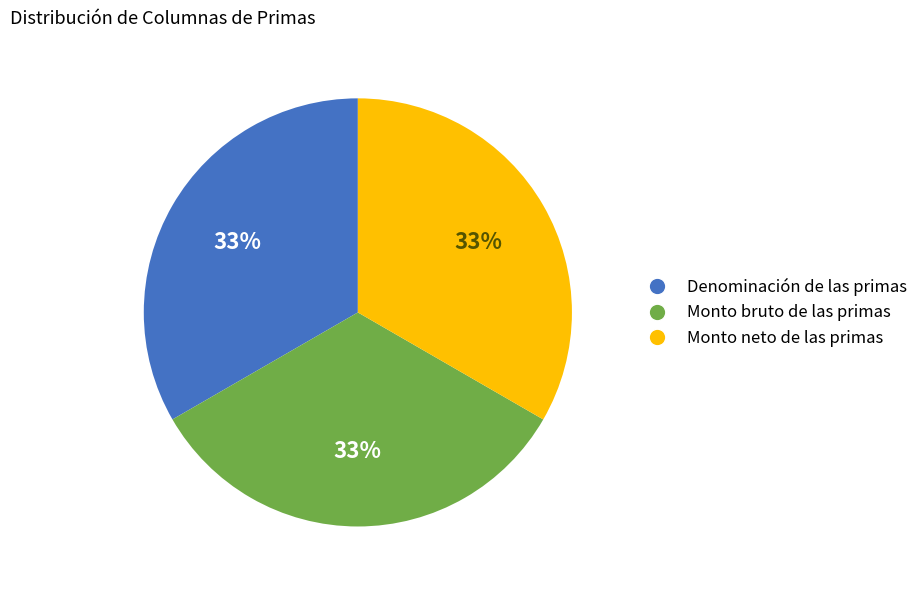

Approximately how many times larger is the value at Denominación de las primas compared to Monto bruto de las primas?

1.0